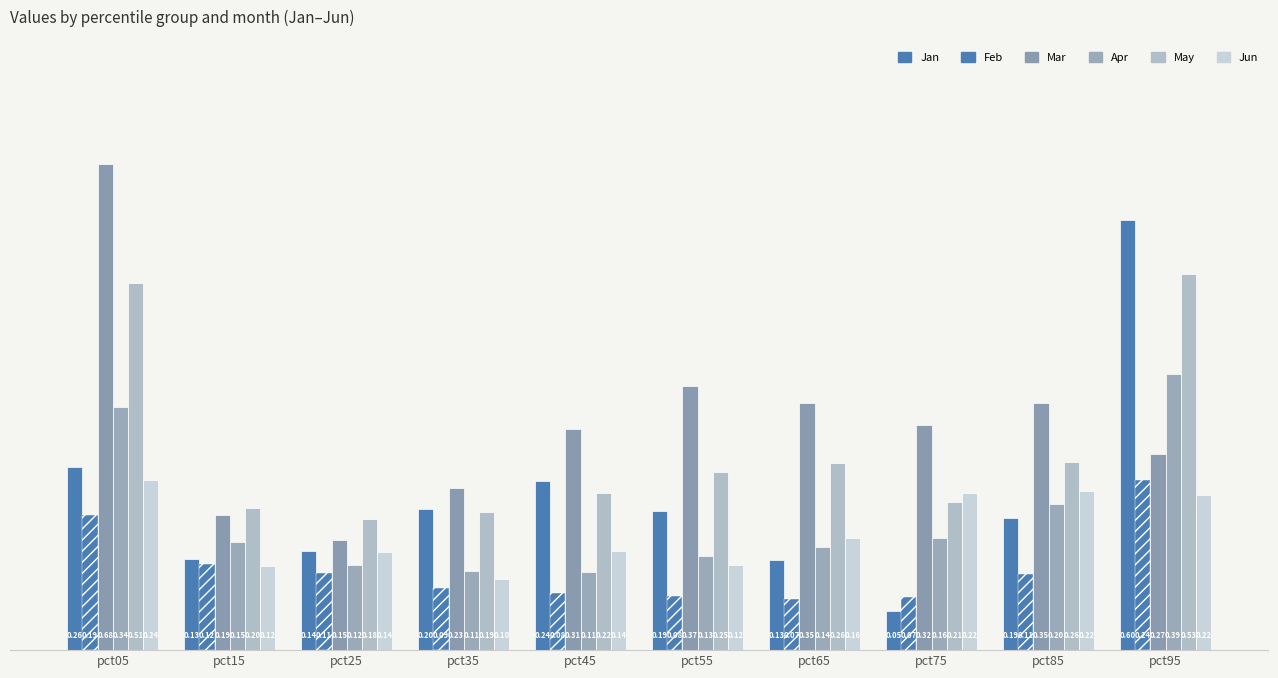

Reading left to right, extract all data points from this chart.

Jan: 0.3	0.1	0.1	0.2	0.2	0.2	0.1	0.1	0.2	0.6
Feb: 0.2	0.1	0.1	0.1	0.1	0.1	0.1	0.1	0.1	0.2
Mar: 0.7	0.2	0.2	0.2	0.3	0.4	0.3	0.3	0.3	0.3
Apr: 0.3	0.2	0.1	0.1	0.1	0.1	0.1	0.2	0.2	0.4
May: 0.5	0.2	0.2	0.2	0.2	0.2	0.3	0.2	0.3	0.5
Jun: 0.2	0.1	0.1	0.1	0.1	0.1	0.2	0.2	0.2	0.2